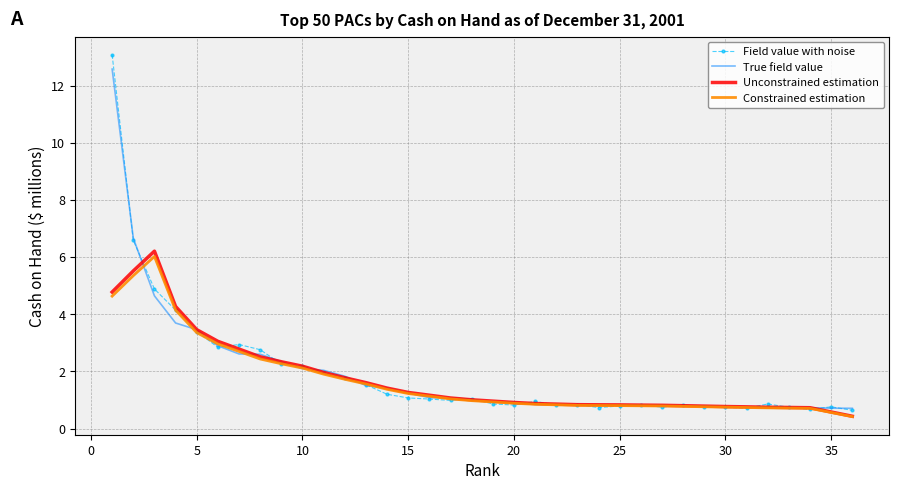

Which series has the widest spread of values?

Field value with noise